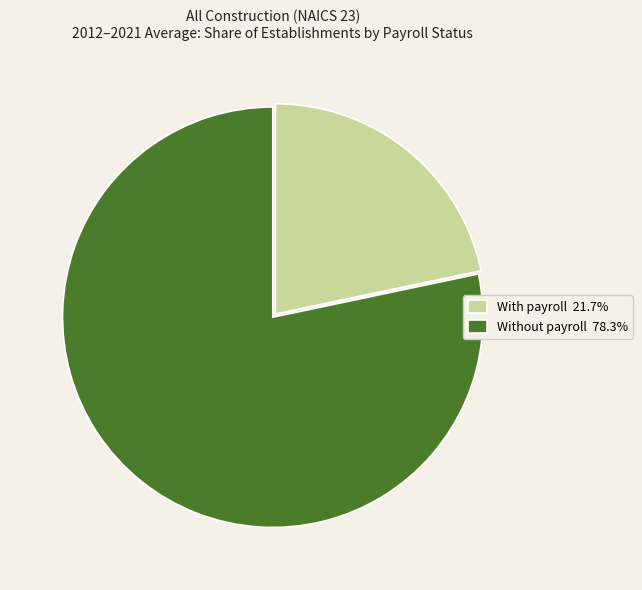

The With payroll slice represents 22% of the pie. True or false?

True